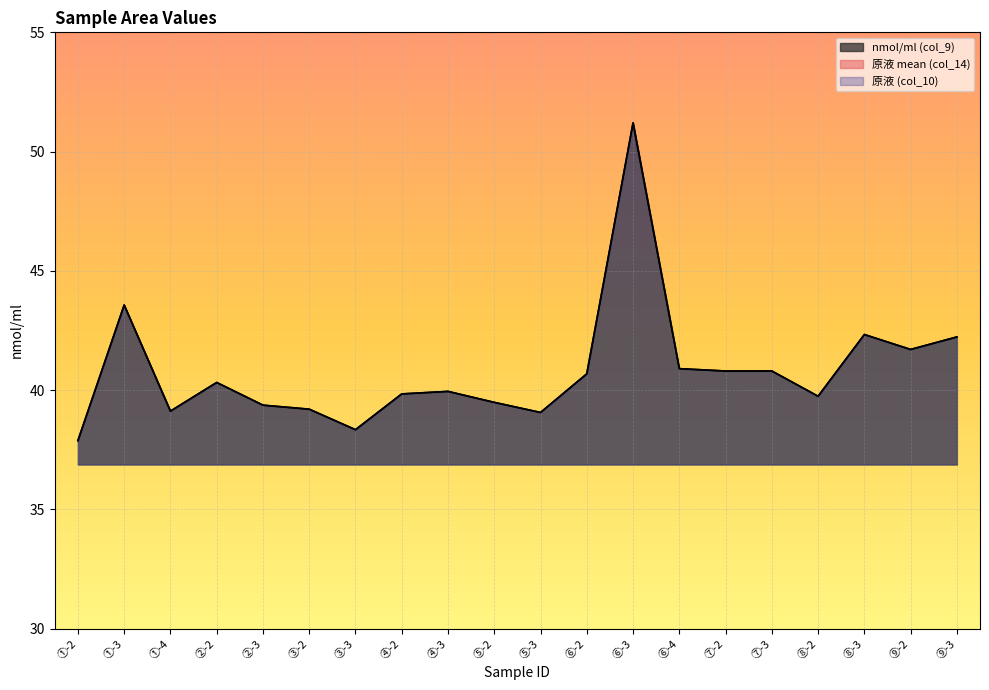

List the series in order of their peak value, lowest first.

原液 mean (col_14), nmol/ml (col_9), 原液 (col_10)